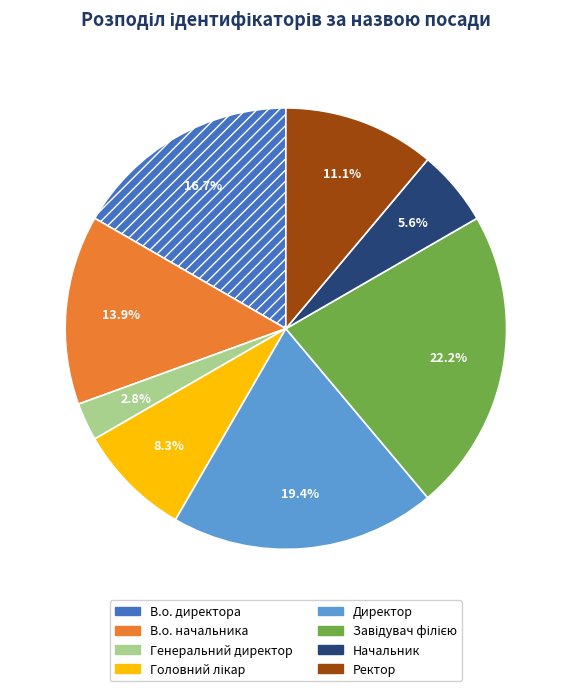

What is the smallest slice in the pie chart?

Генеральний директор